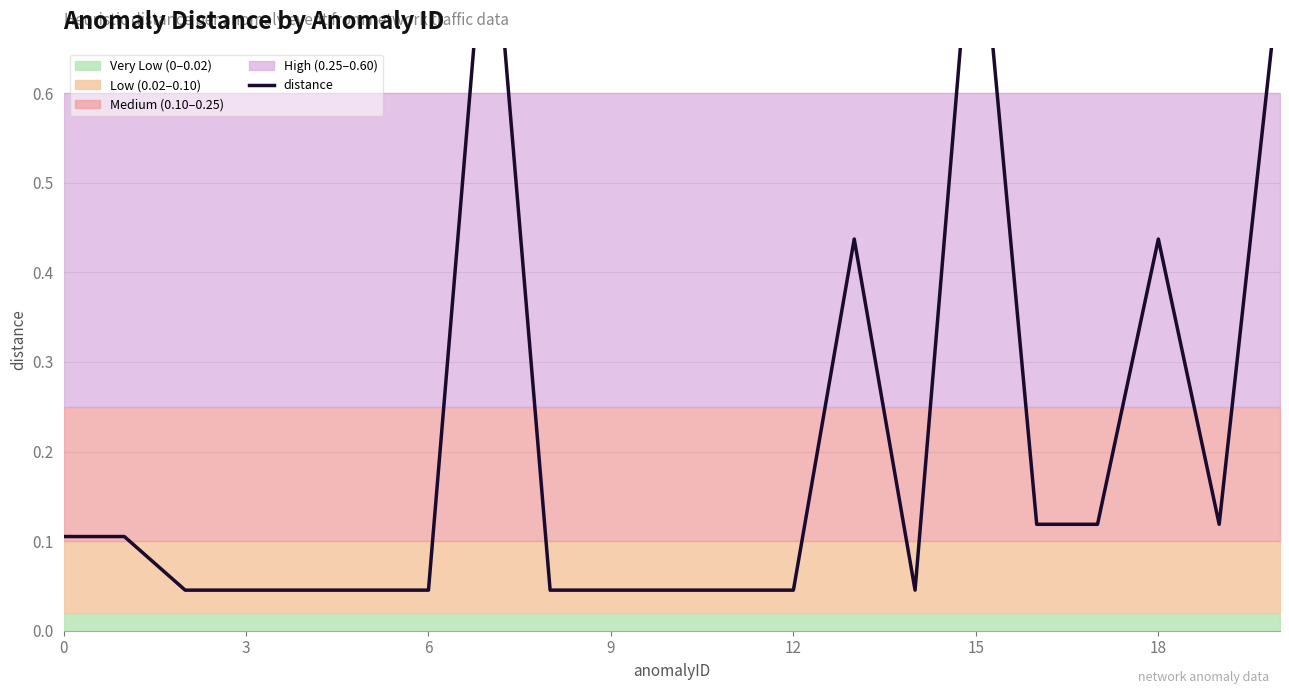

Is it true that the value at 3 is 0.1?

False